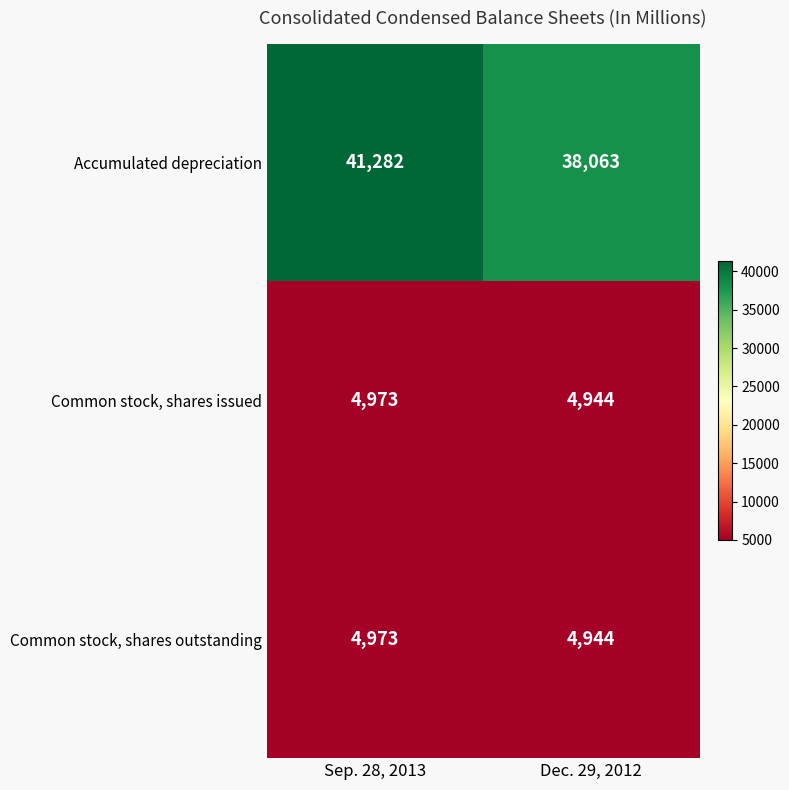

Read the Common stock, shares outstanding value at Sep. 28, 2013, to the nearest 10.

4970